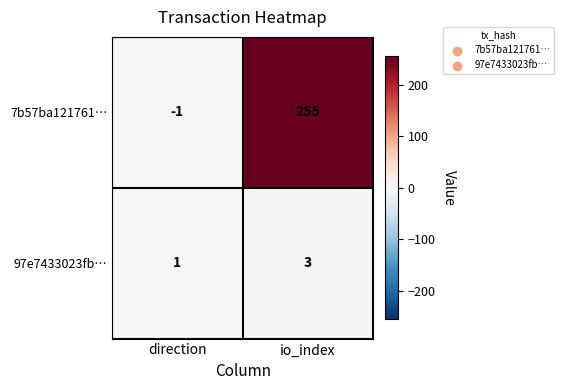

Which category has the lowest value across all series?

direction